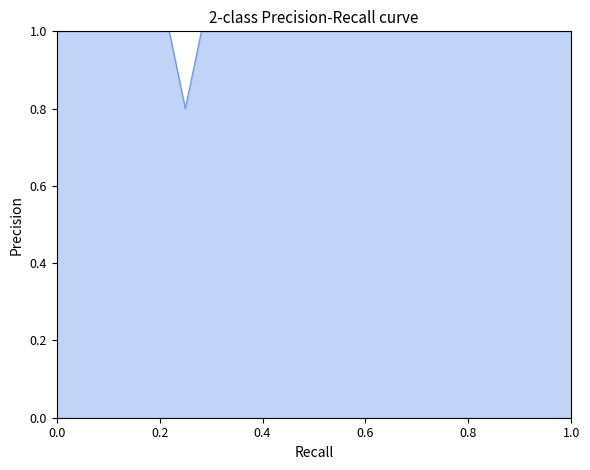

What is the maximum value shown in the chart?

1.0